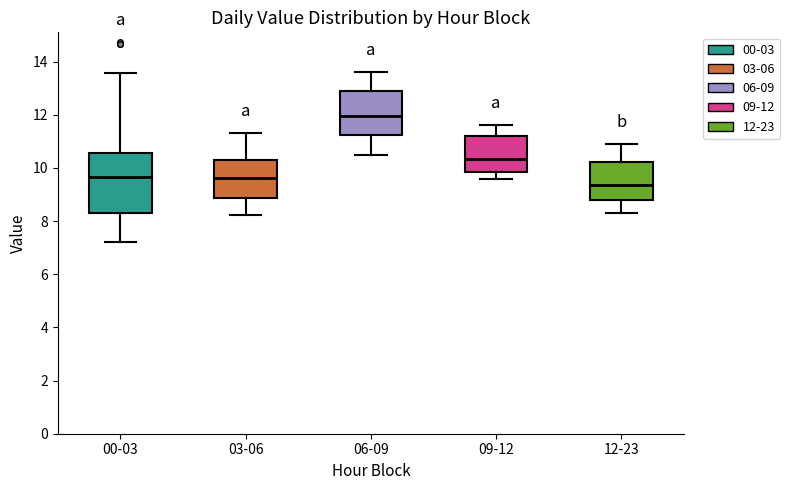

Reading left to right, transcribe this box plot: for each box, give where its median line is, the range the box spans, and where its two whiskers end, as read against the y-axis. The values are not printed on the chart, so give them approximately, as read against the axis.

00-03: median 9.6, box 8.2 to 10.6, whiskers 7.2 to 13.6
03-06: median 9.6, box 8.8 to 10.4, whiskers 8.2 to 11.4
06-09: median 12.0, box 11.2 to 13.0, whiskers 10.6 to 13.6
09-12: median 10.4, box 9.8 to 11.2, whiskers 9.6 to 11.6
12-23: median 9.4, box 8.8 to 10.2, whiskers 8.4 to 11.0